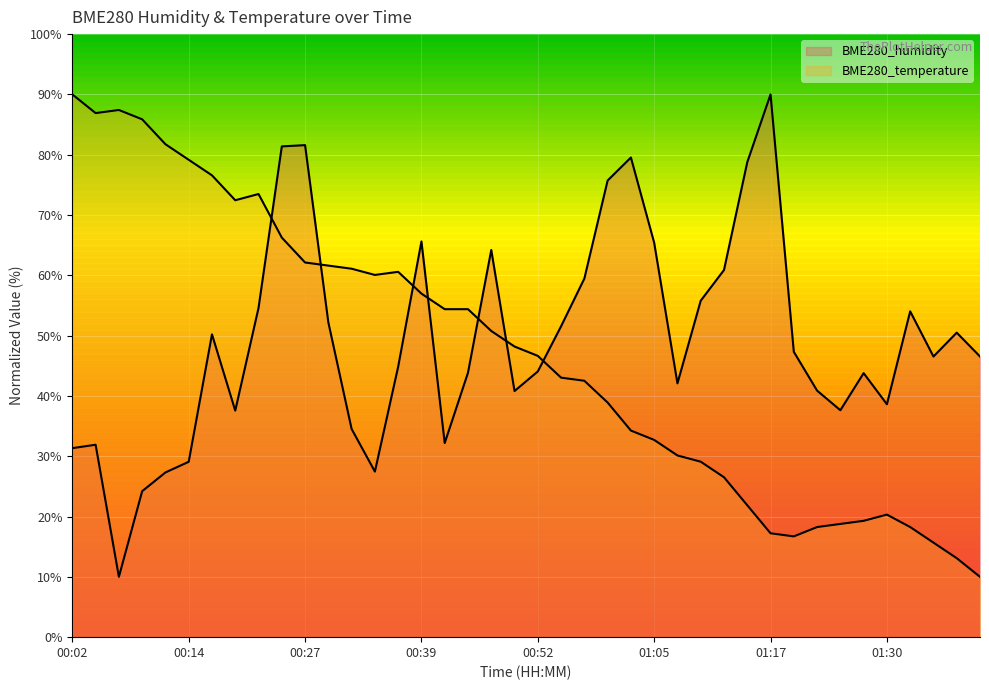

Which category has the highest value in the BME280_temperature (line) series?

00:02